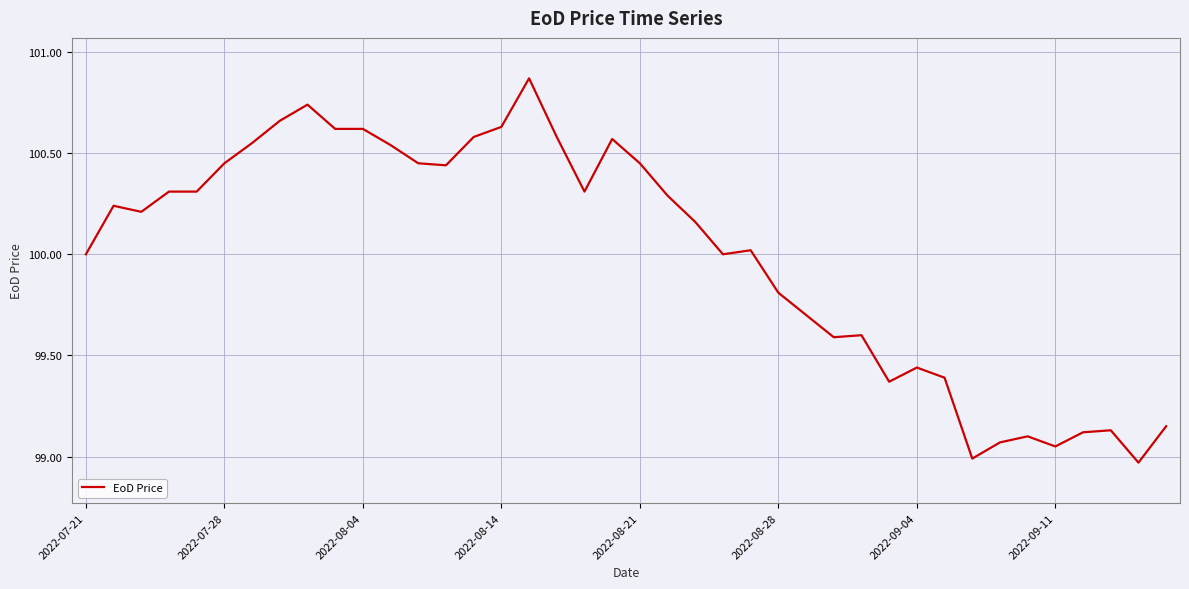

What is the difference between the maximum and minimum values?

1.9